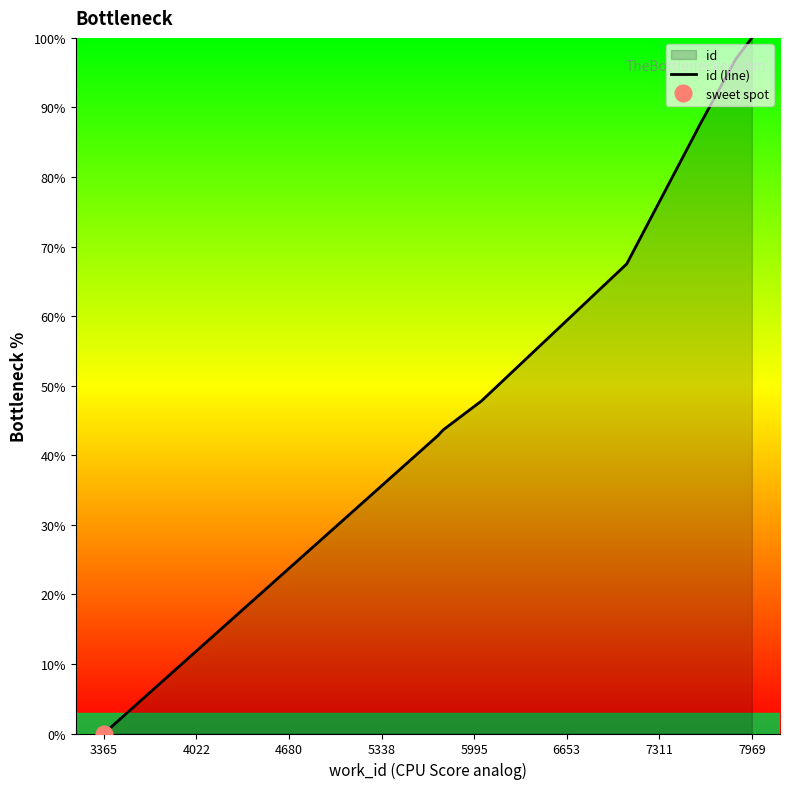

How many values are above zero?

9